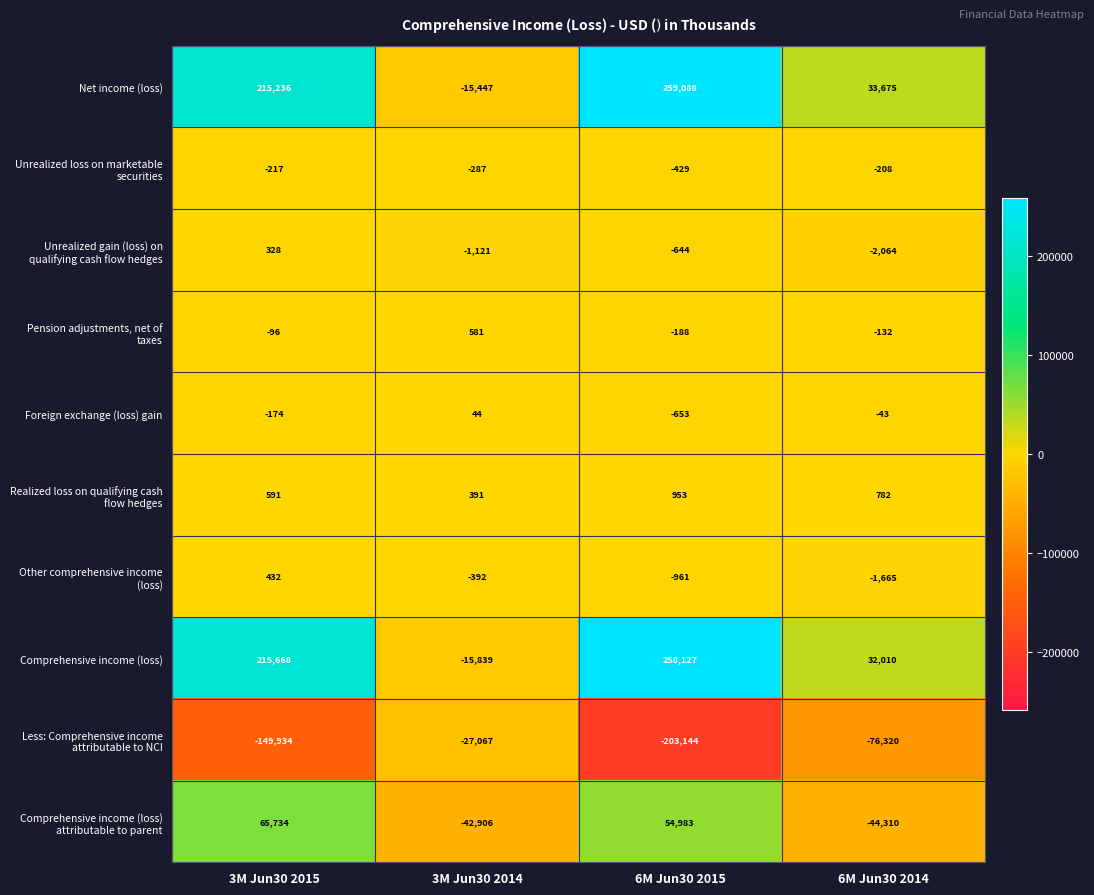

What is the spread (max minus min) of values at 3M Jun30 2015?

365602